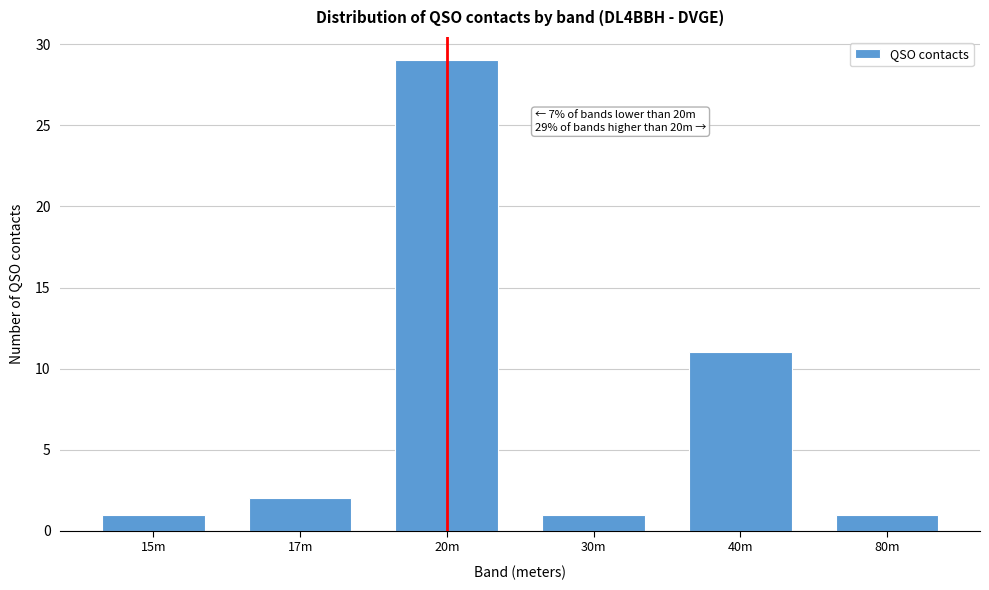

Reading left to right, extract all data points from this chart.

1	2	29	1	11	1